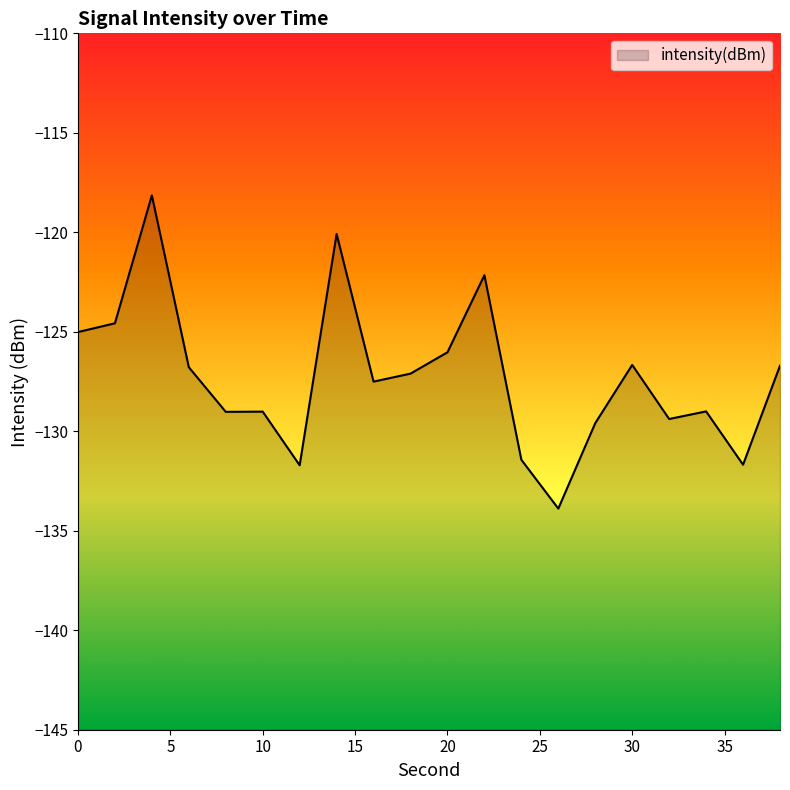

What is the smallest value displayed?

-133.9